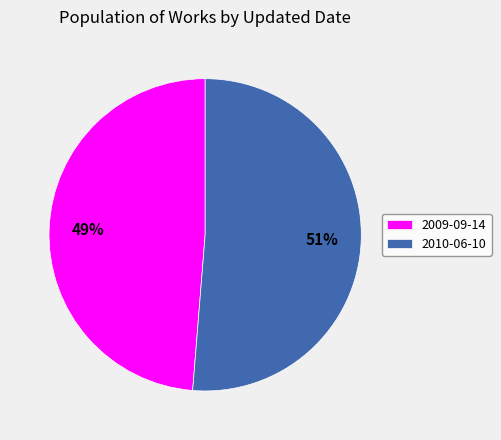

Approximately how many times larger is the value at 2009-09-14 compared to 2010-06-10?

1.0